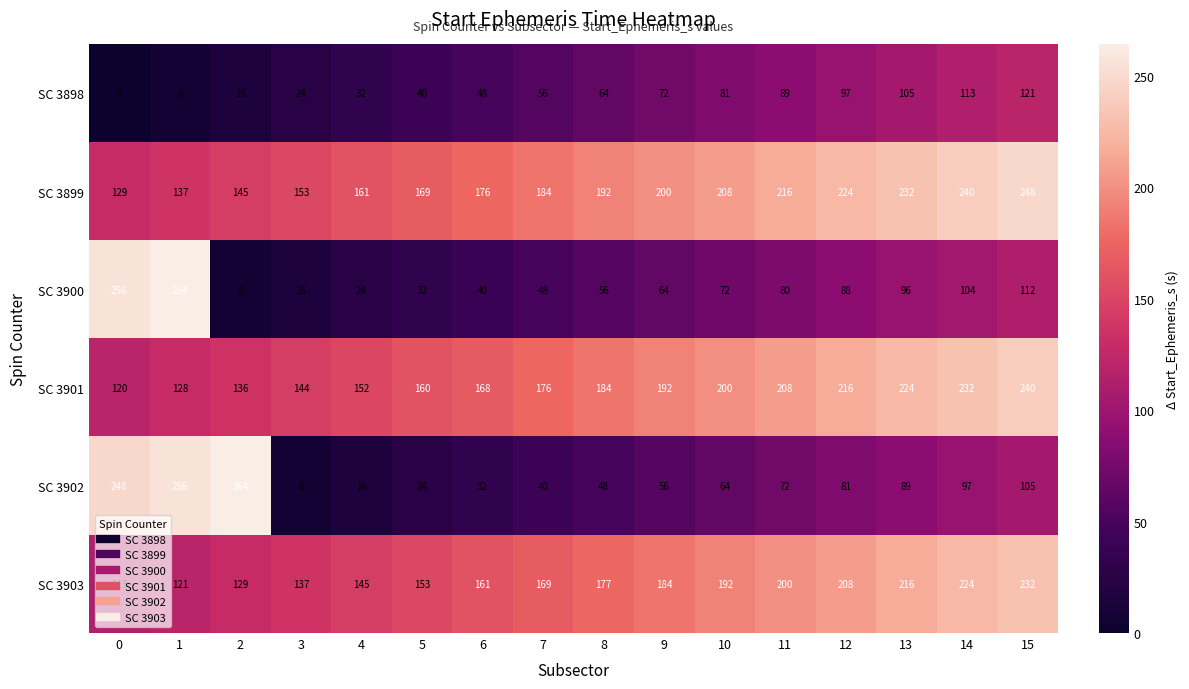

Rank the series at 13 from highest to lowest value.

SC 3899, SC 3901, SC 3903, SC 3898, SC 3900, SC 3902